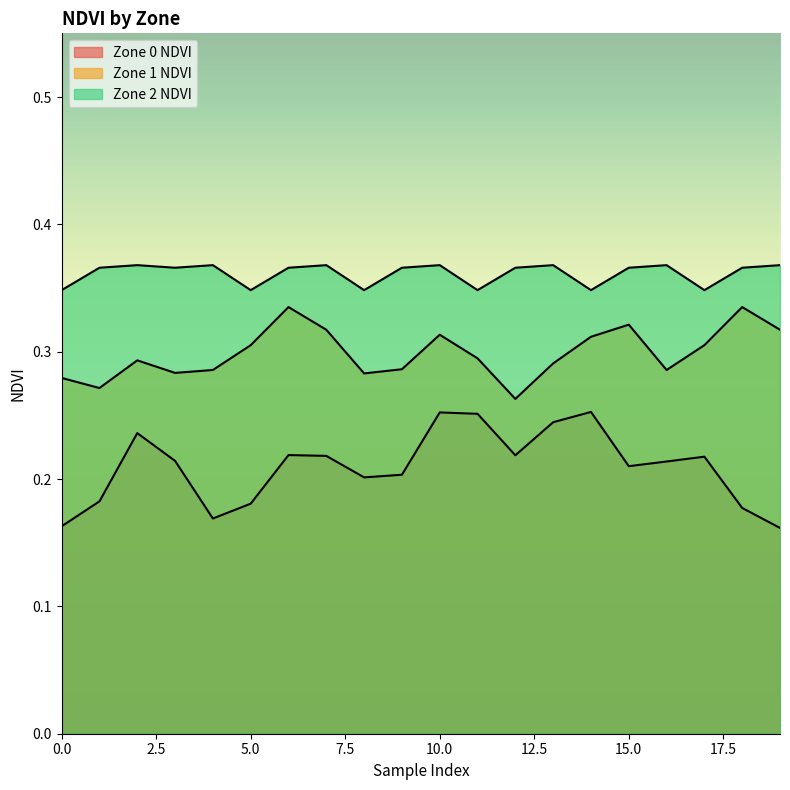

Count the Zone 2 NDVI values in the range 0 to 1.

20